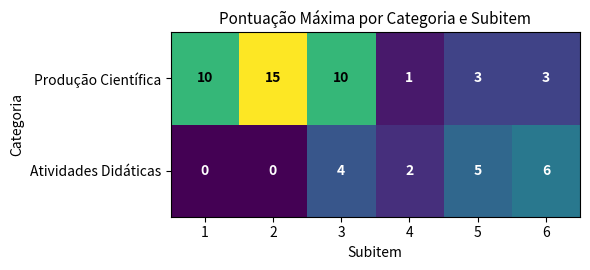

Which series has the largest range (max minus min)?

Produção Científica